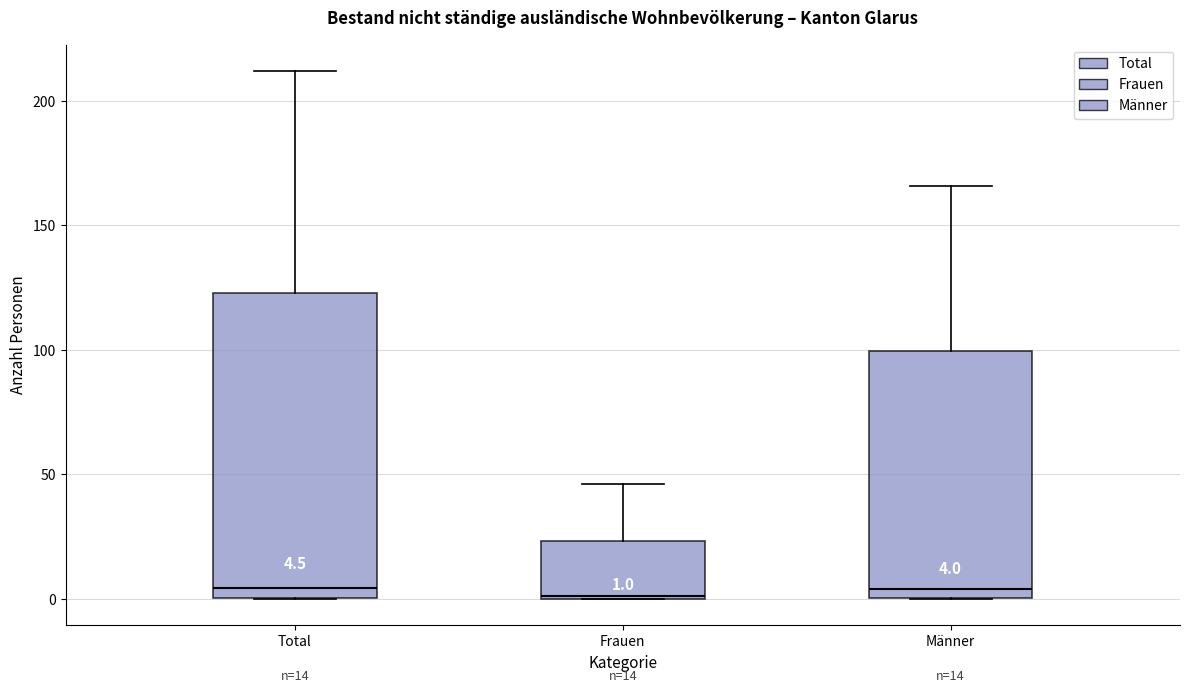

Which box is the tallest, from its lower edge to its upper edge?

Total